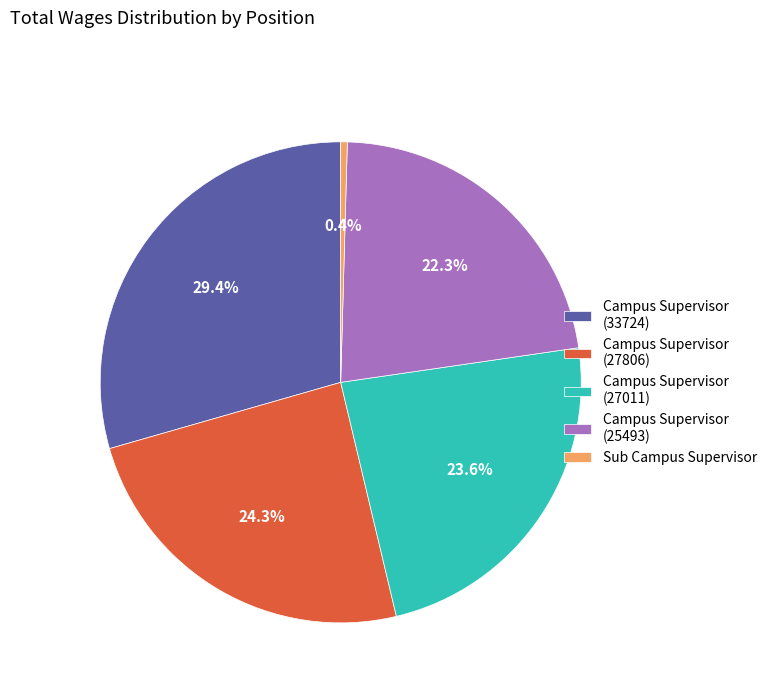

Is the sum of Sub Campus Supervisor and Campus Supervisor (33724) greater than half?

No